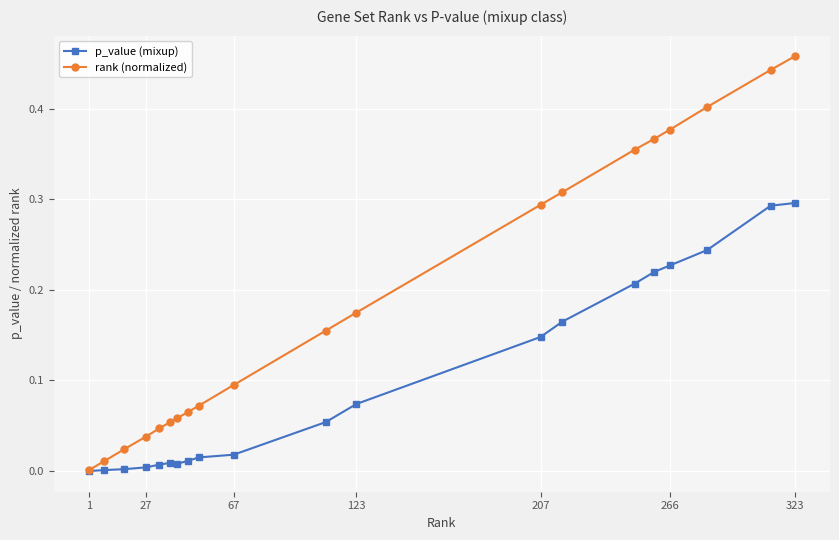

Which series has the largest total across all categories?

rank (normalized)